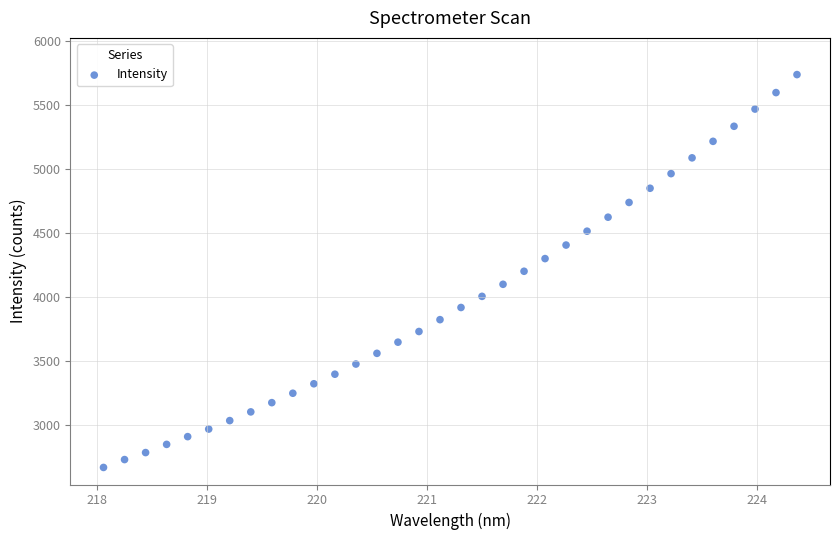

What is the range of X values (max minus min)?

6.3